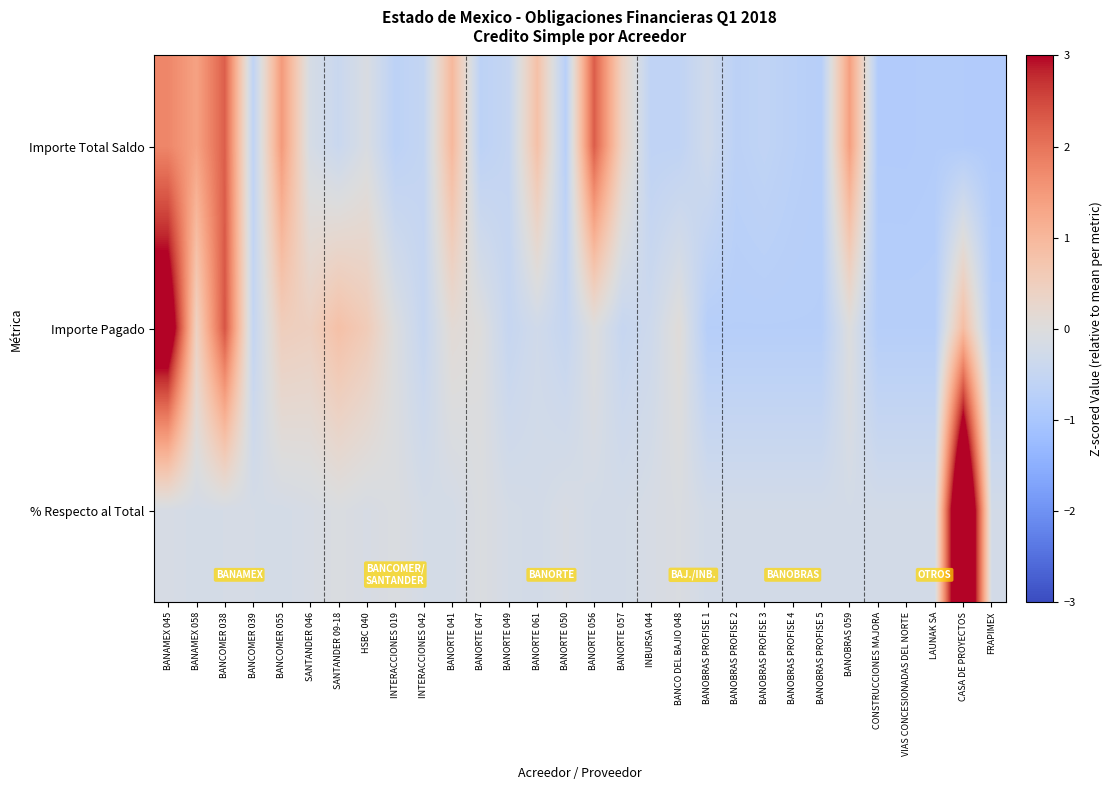

Which series changed the most between BANCOMER 039 and BANORTE 061?

Importe Total Saldo